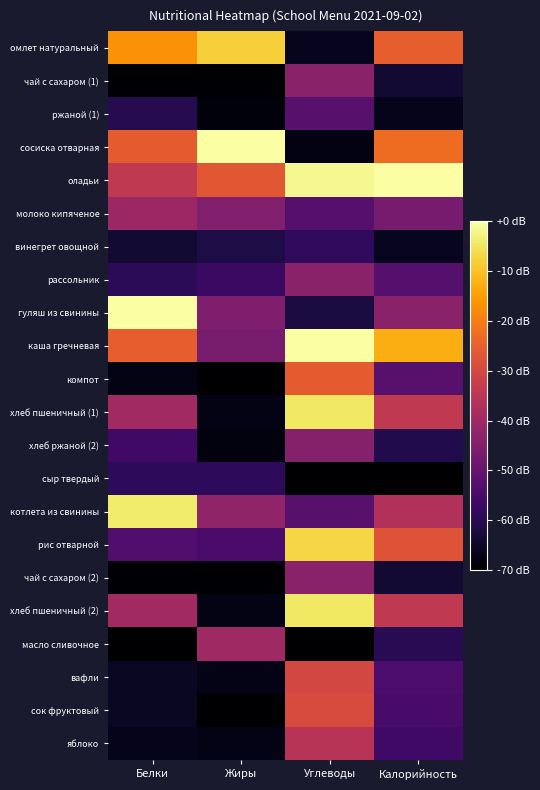

Which series has the largest range (max minus min)?

сосиска отварная